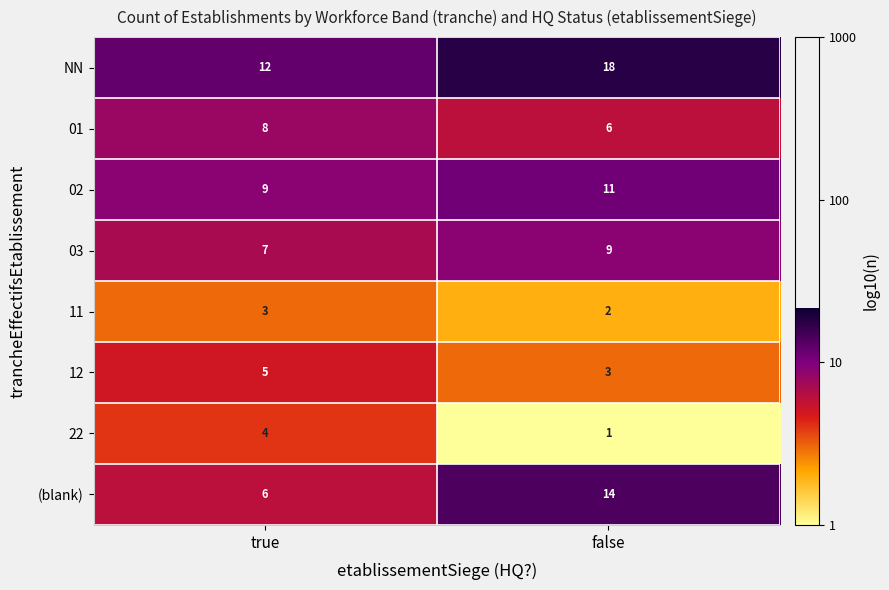

Is it true that 22 equals 3 at true?

False